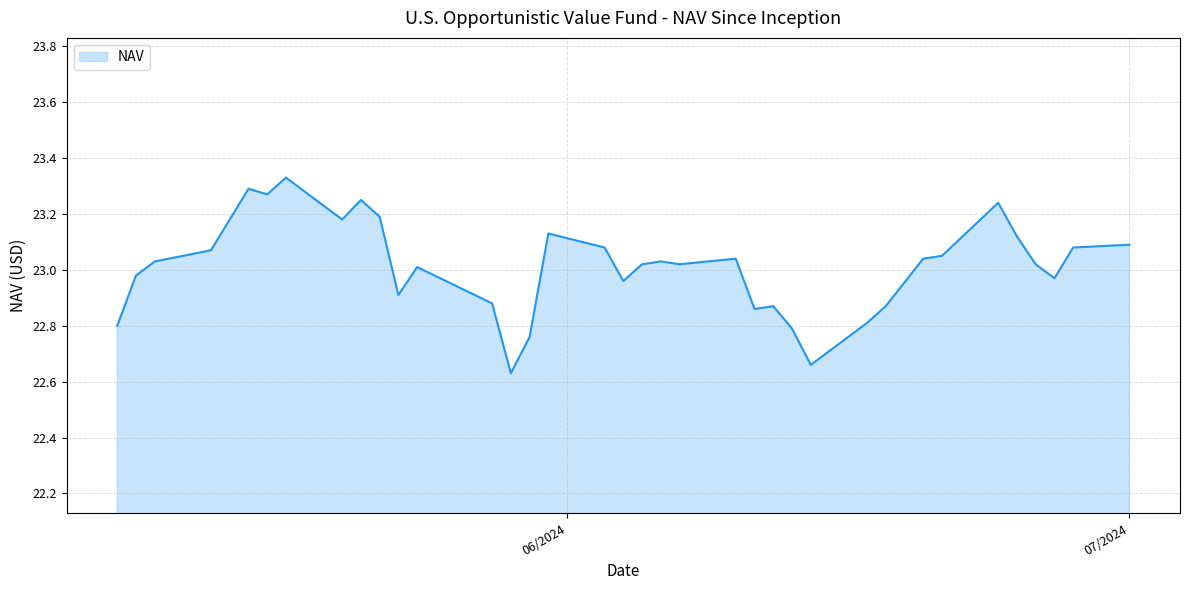

What is the difference between the maximum and minimum values?

0.7